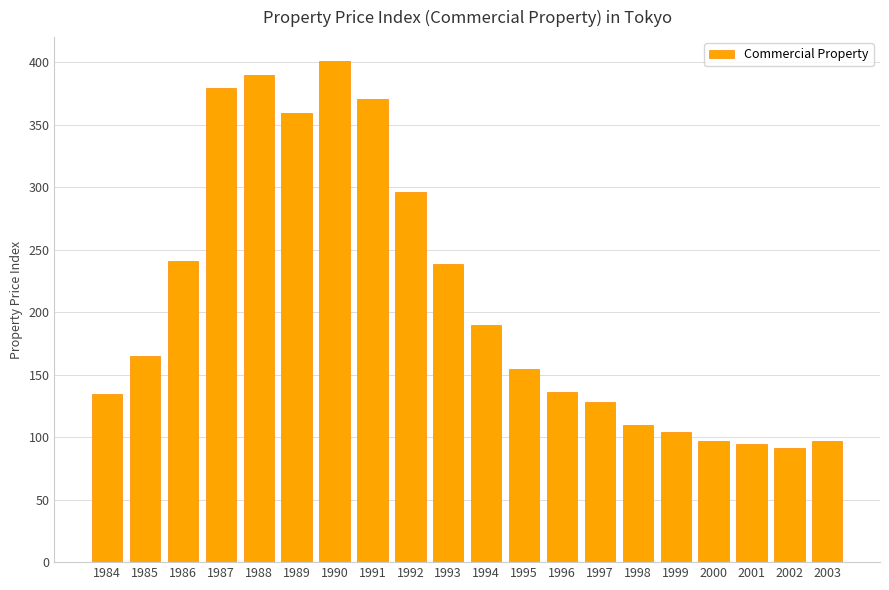

Which has a higher value, 1986 or 1995?

1986